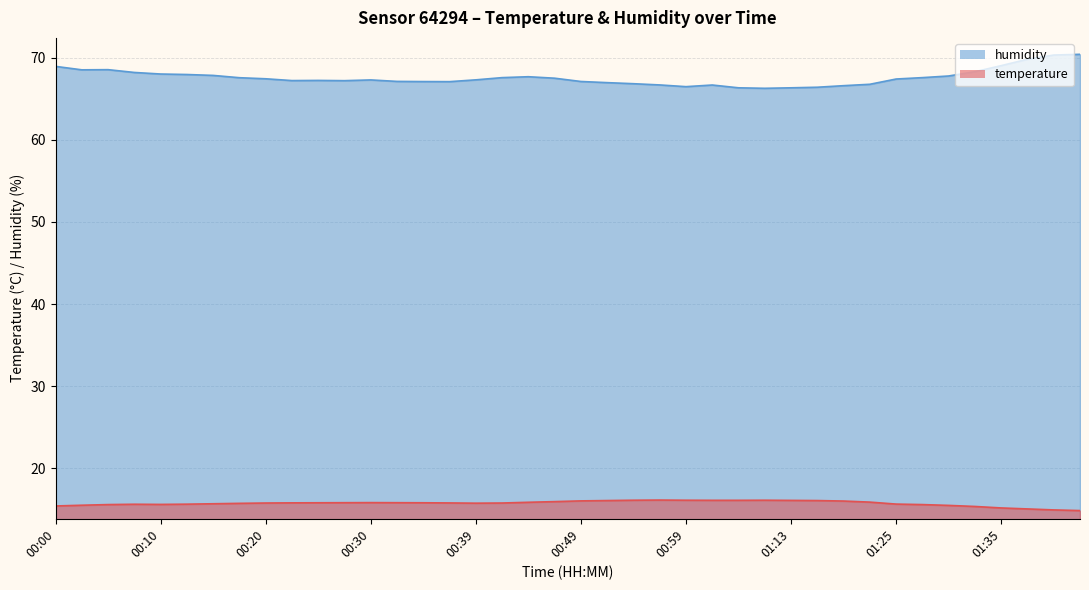

Rank the series by their average value, from highest to lowest.

humidity, temperature